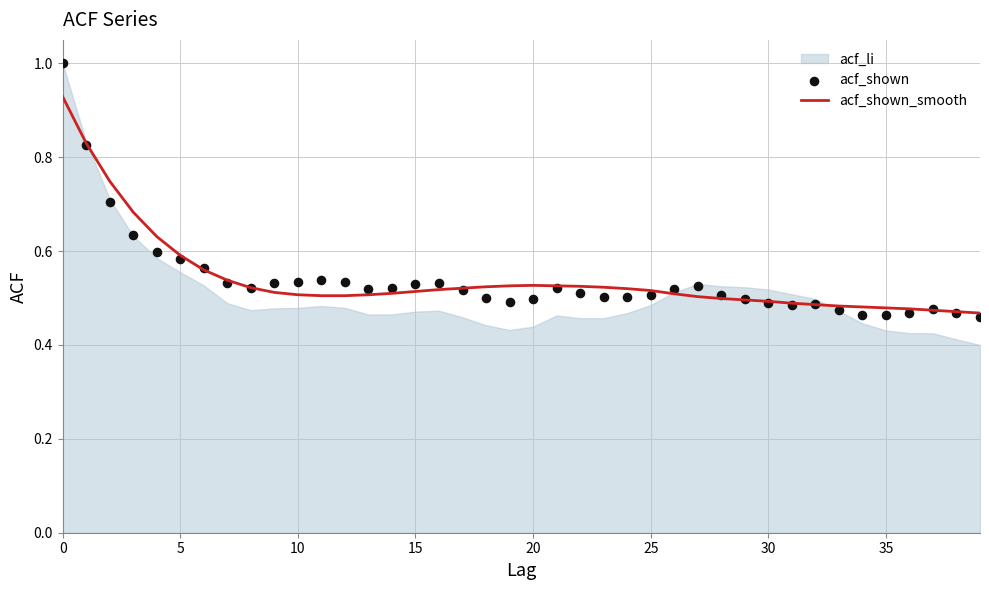

Is the value of acf_shown at 28 greater than the value of acf_shown_smooth at 37?

Yes